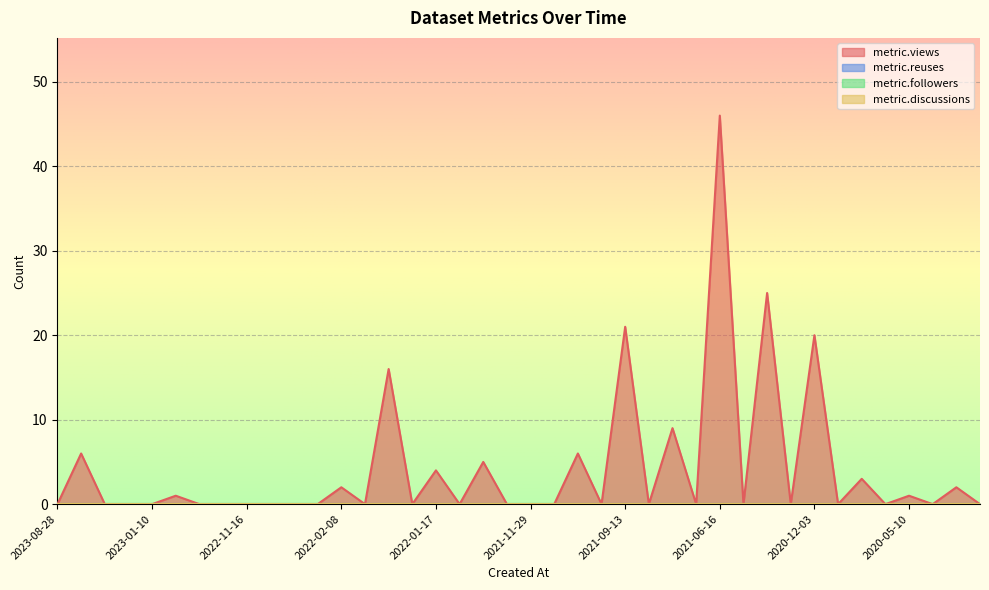

Count the number of data series in this chart.

4